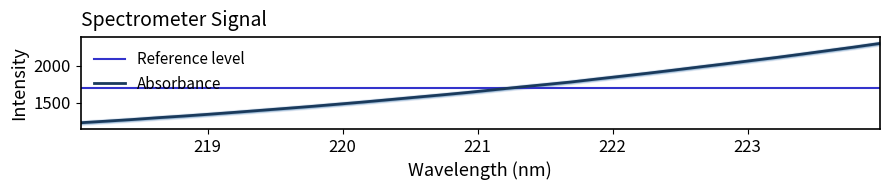

Reading left to right, transcribe all the data shown in this chart.

1227.8	1249.2	1271.3	1296.2	1318.7	1343.5	1369.5	1396.5	1423.6	1450.9	1480.4	1510.3	1542.1	1574.1	1605.7	1638.7	1674.8	1711.1	1745.3	1780.2	1820.8	1860.3	1900.1	1942.0	1984.9	2027.3	2070.9	2114.3	2160.4	2207.6	2254.8	2304.2